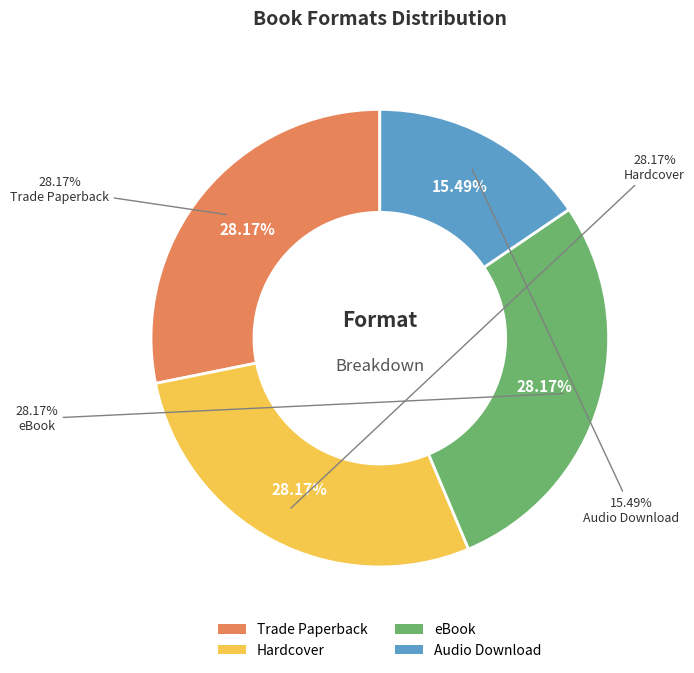

Is eBook the majority of the pie?

No